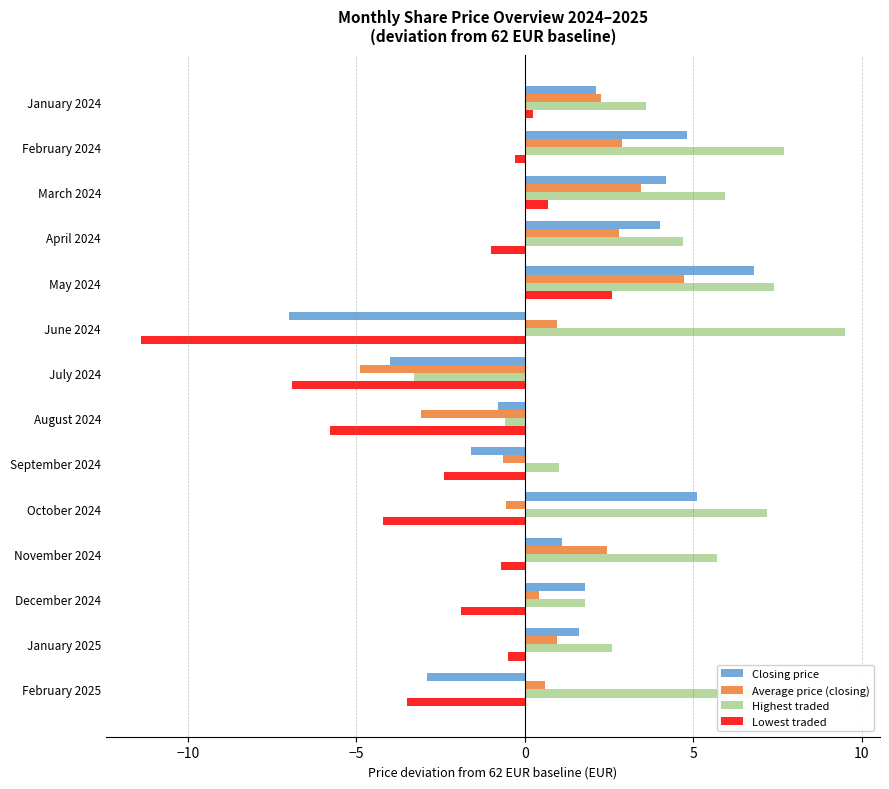

At which category does the chart reach its peak across all series?

June 2024